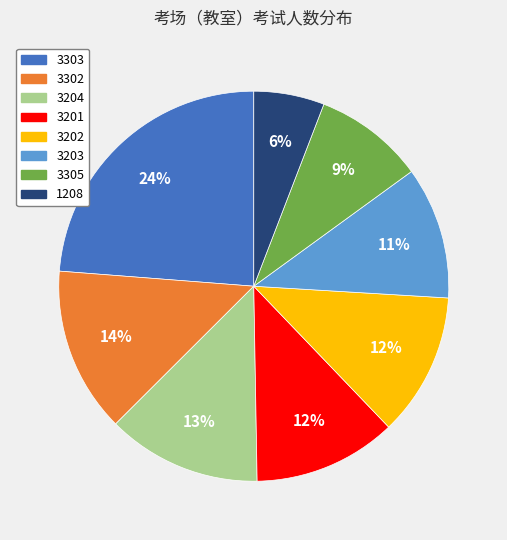

Do 3203 and 3305 together represent more than half of the pie?

No